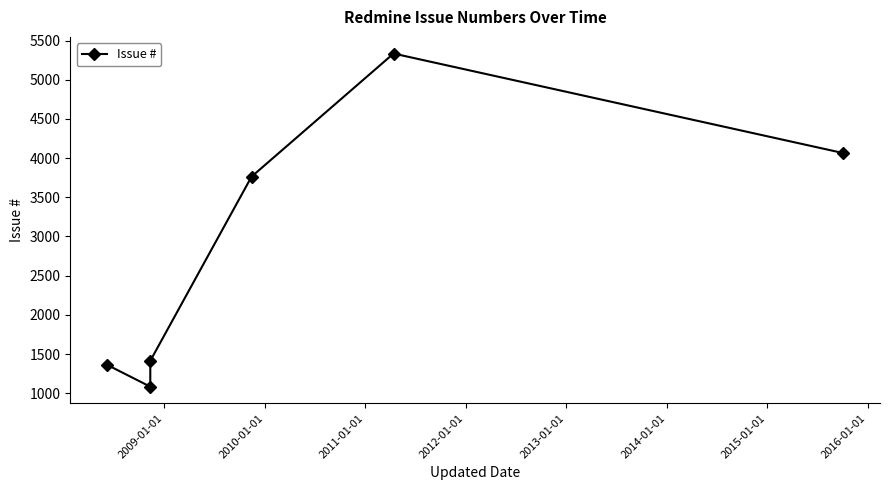

What is the change in value from 2009-01-01 to 2011-01-01?

+2680